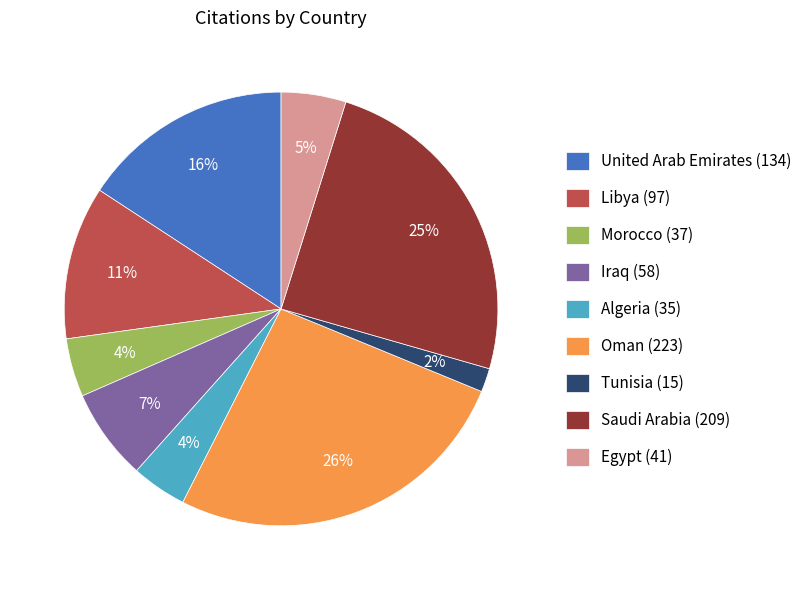

How many slices are in this pie chart?

9